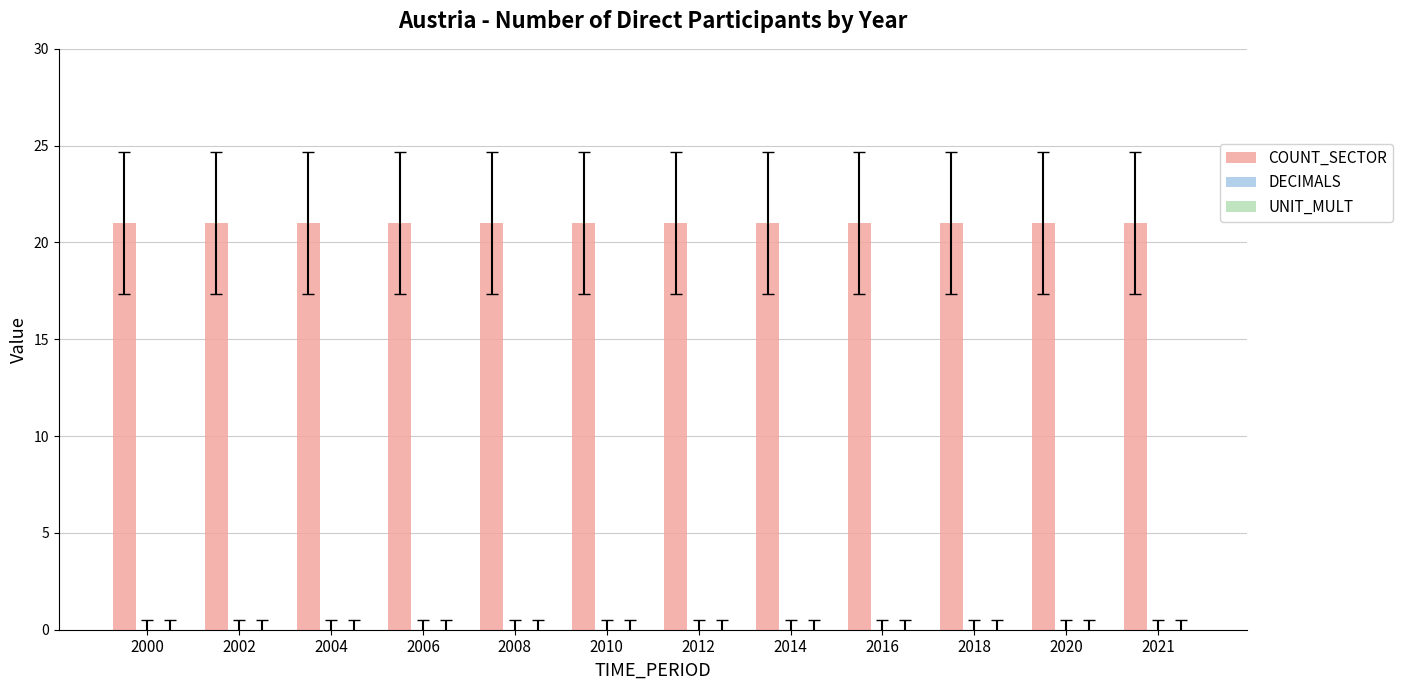

The value of UNIT_MULT at 2016 is 0. True or false?

True